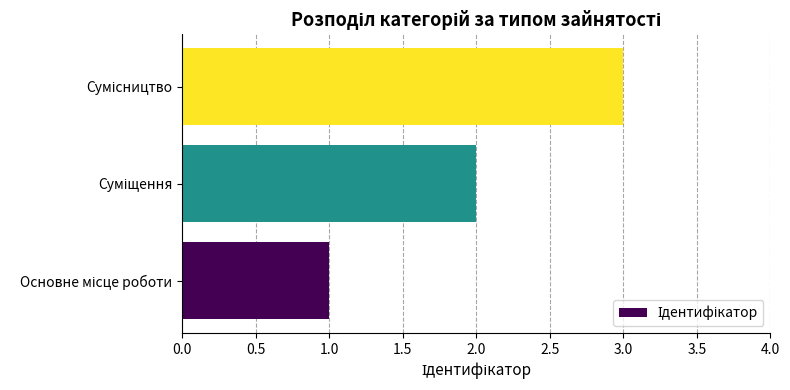

What is the greatest value displayed?

3